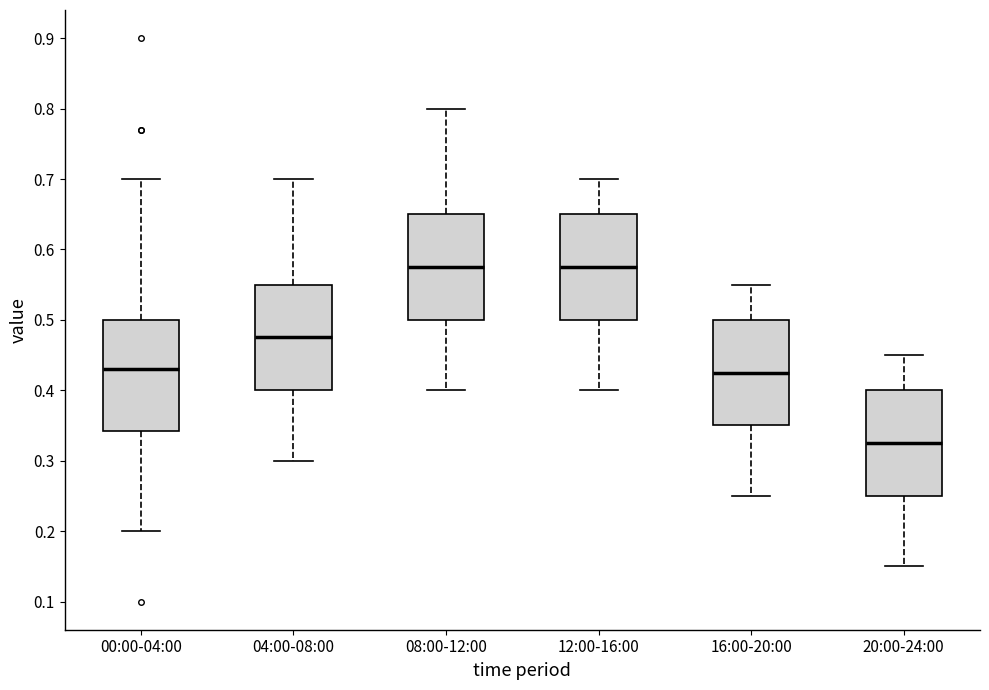

Reading left to right, transcribe this box plot: for each box, give where its median line is, the range the box spans, and where its two whiskers end, as read against the y-axis. The values are not printed on the chart, so give them approximately, as read against the axis.

00:00-04:00: median 0.43, box 0.34 to 0.50, whiskers 0.20 to 0.70
04:00-08:00: median 0.48, box 0.40 to 0.55, whiskers 0.30 to 0.70
08:00-12:00: median 0.58, box 0.50 to 0.65, whiskers 0.40 to 0.80
12:00-16:00: median 0.58, box 0.50 to 0.65, whiskers 0.40 to 0.70
16:00-20:00: median 0.43, box 0.35 to 0.50, whiskers 0.25 to 0.55
20:00-24:00: median 0.33, box 0.25 to 0.40, whiskers 0.15 to 0.45